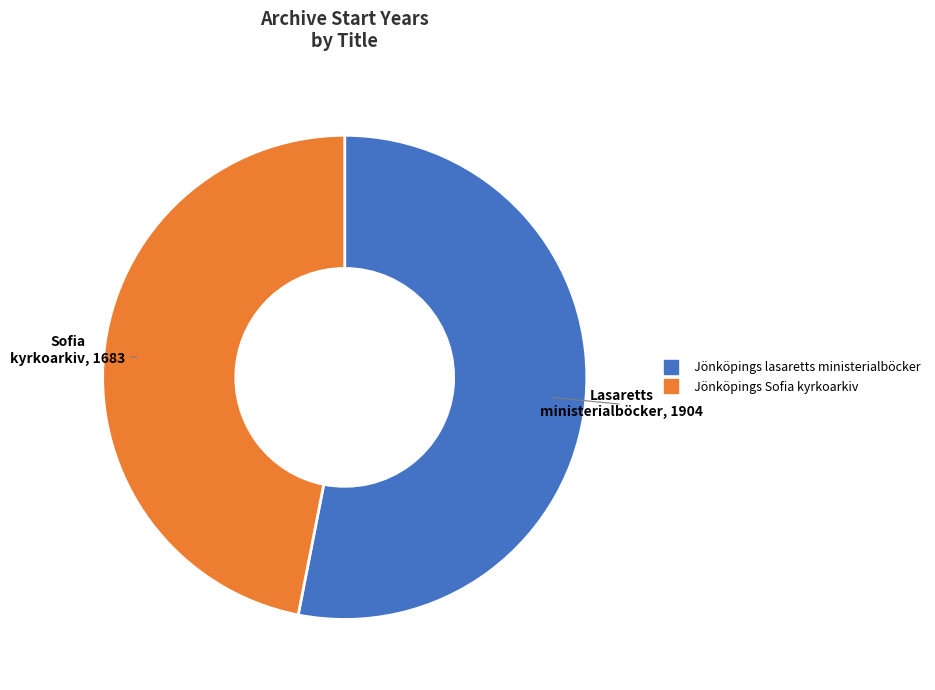

The Jönköpings lasaretts ministerialböcker slice represents 53% of the pie. True or false?

True